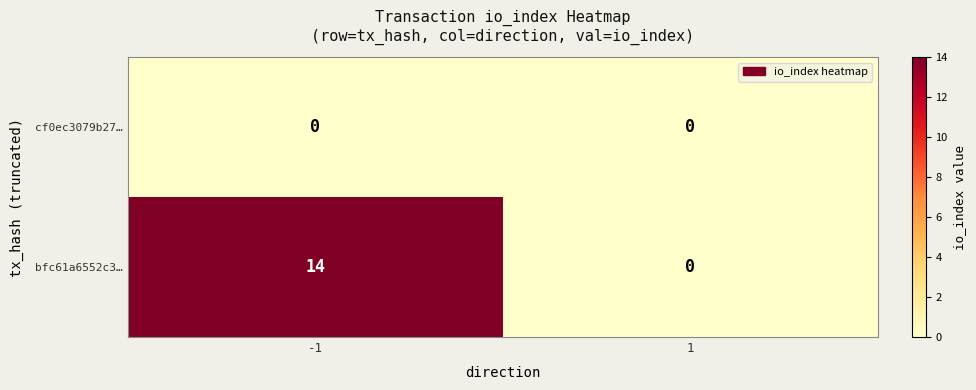

How many series are shown in this chart?

2